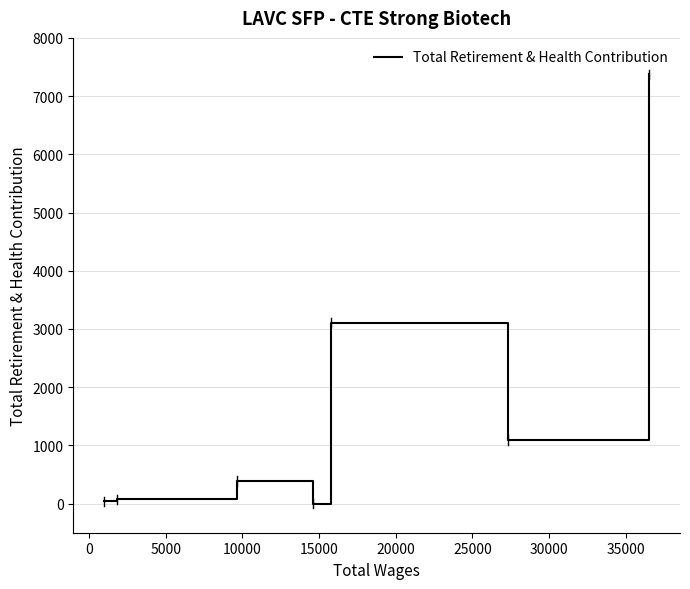

Reading left to right, transcribe all the data shown in this chart.

38	73	386	0	3106	1093	7376